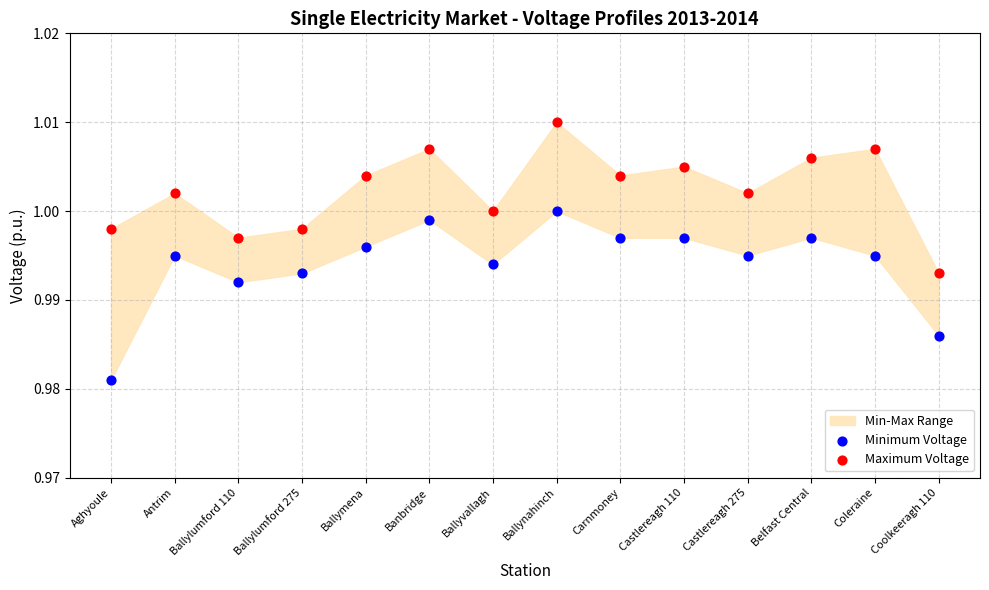

Which series reaches the minimum Y coordinate?

Minimum Voltage